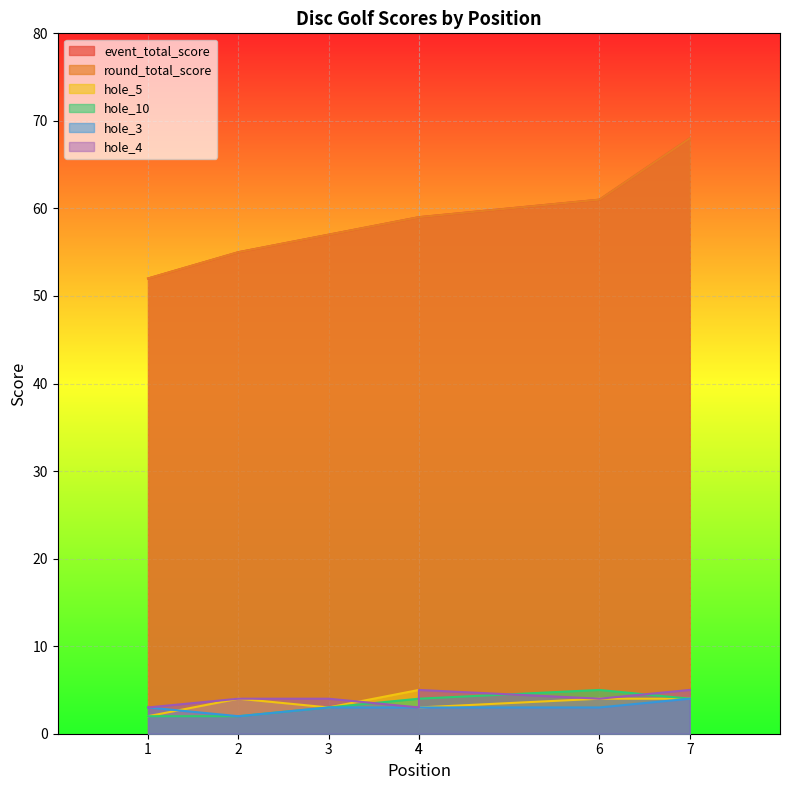

How many times do hole_5 and hole_10 cross each other?

1